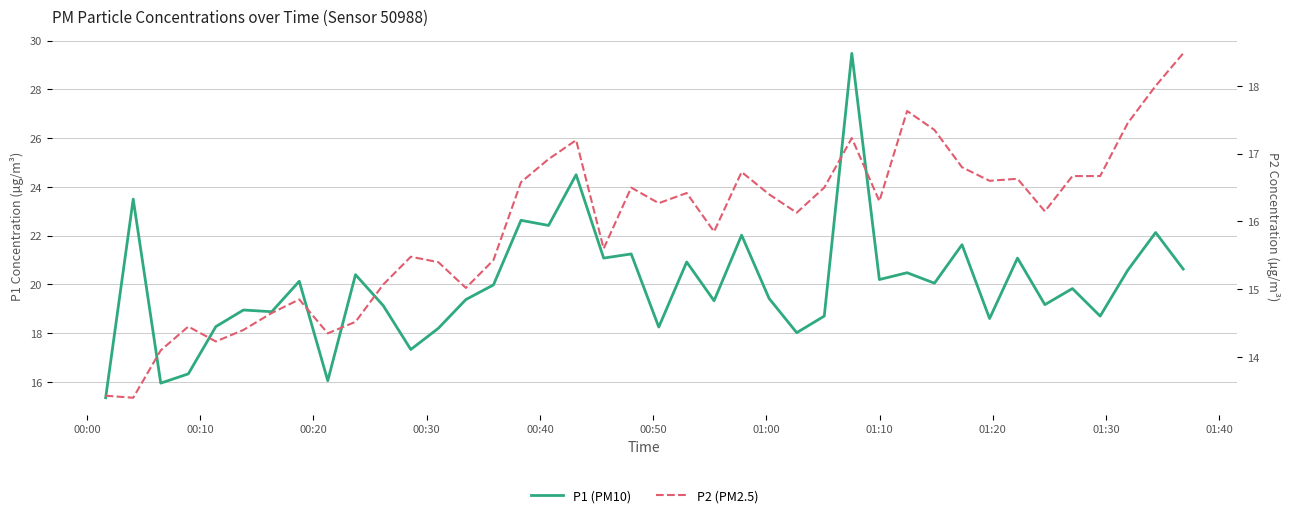

In P2 (PM2.5), how many points are lower than both neighbors (excluding endpoints)?

11